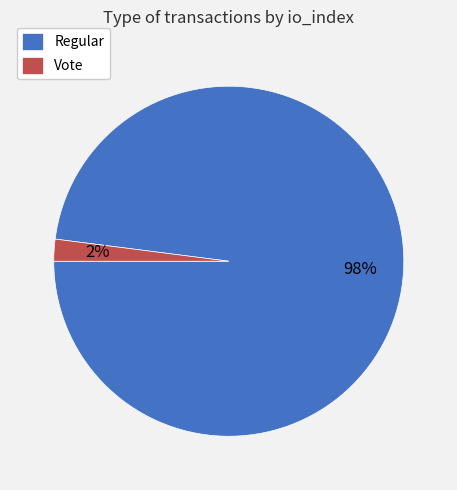

Rank the categories by value from highest to lowest.

Regular, Vote